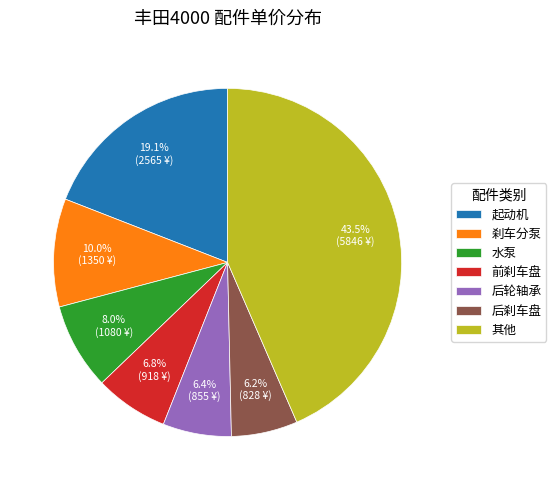

Does 后刹车盘 represent more than half of the total?

No